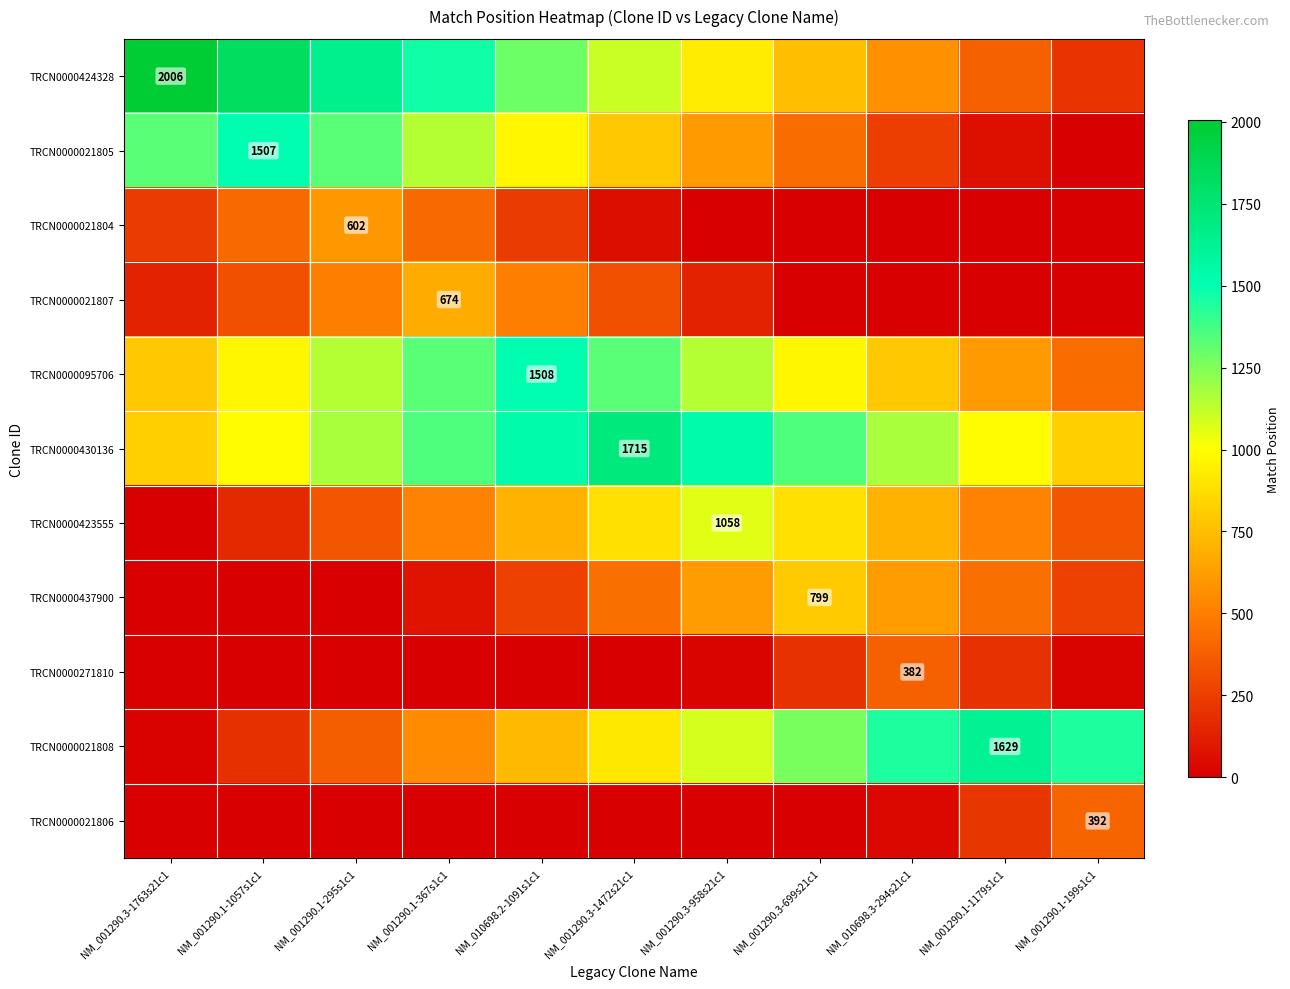

The value of TRCN0000021805 at NM_001290.1-1057s1c1 is 649. True or false?

False